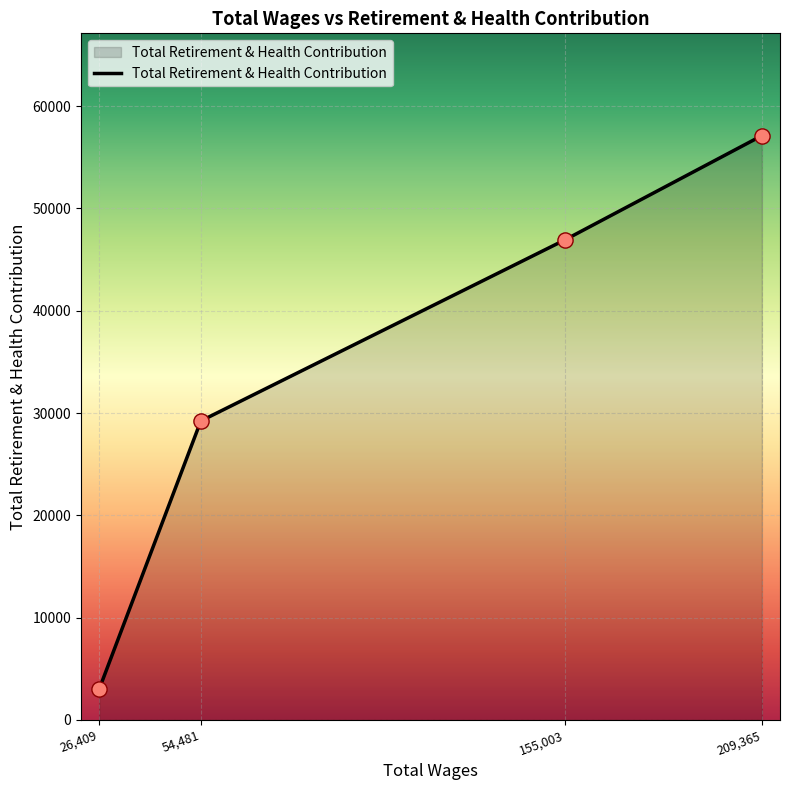

Between 54,481 and 155,003, which is larger?

155,003